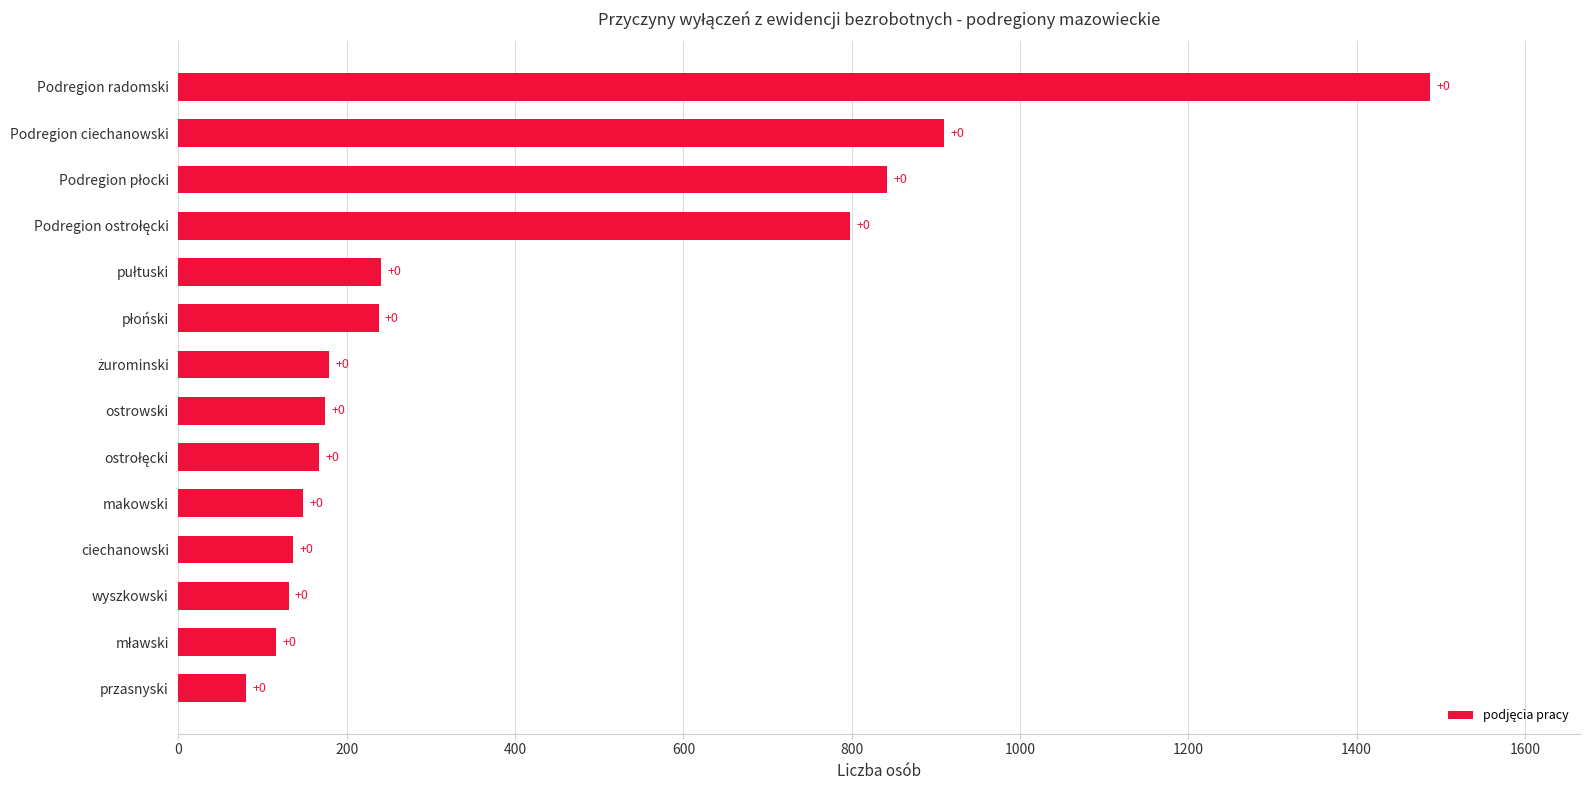

Are the bars horizontal?

Yes